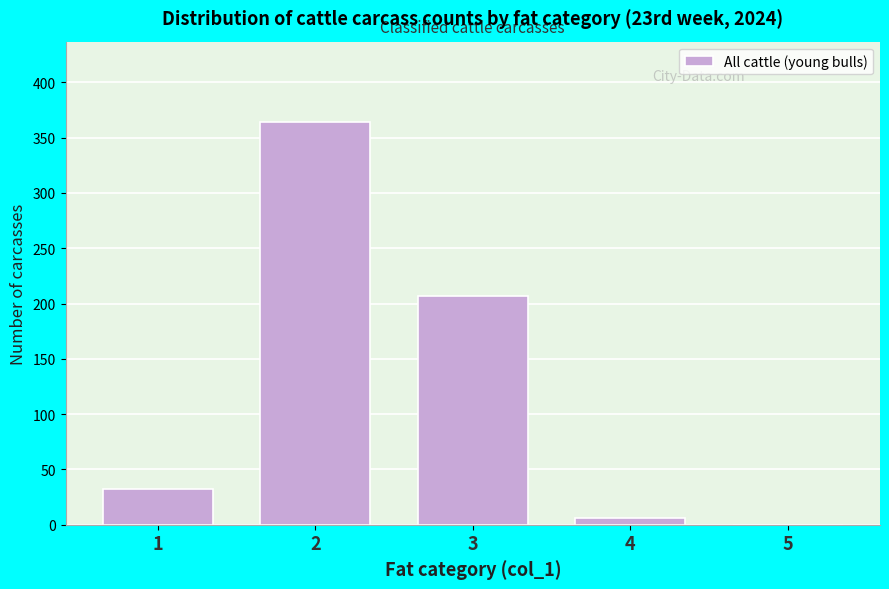

Reading right to left, list all the values displayed in this chart.

5=0	4=6	3=207	2=364	1=32